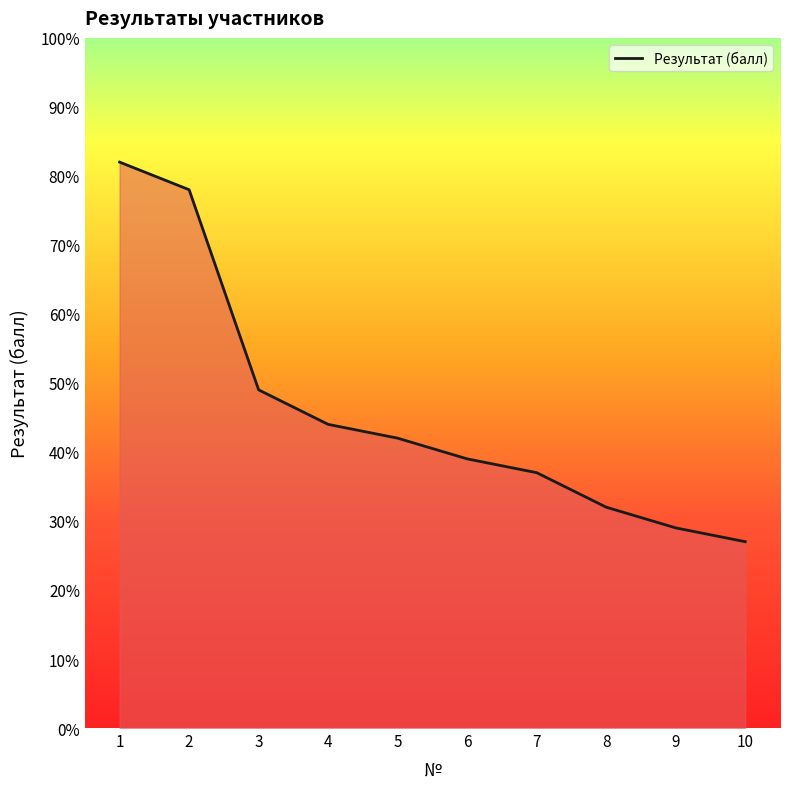

True or false: there are more than 2 points higher than both neighbors.

False